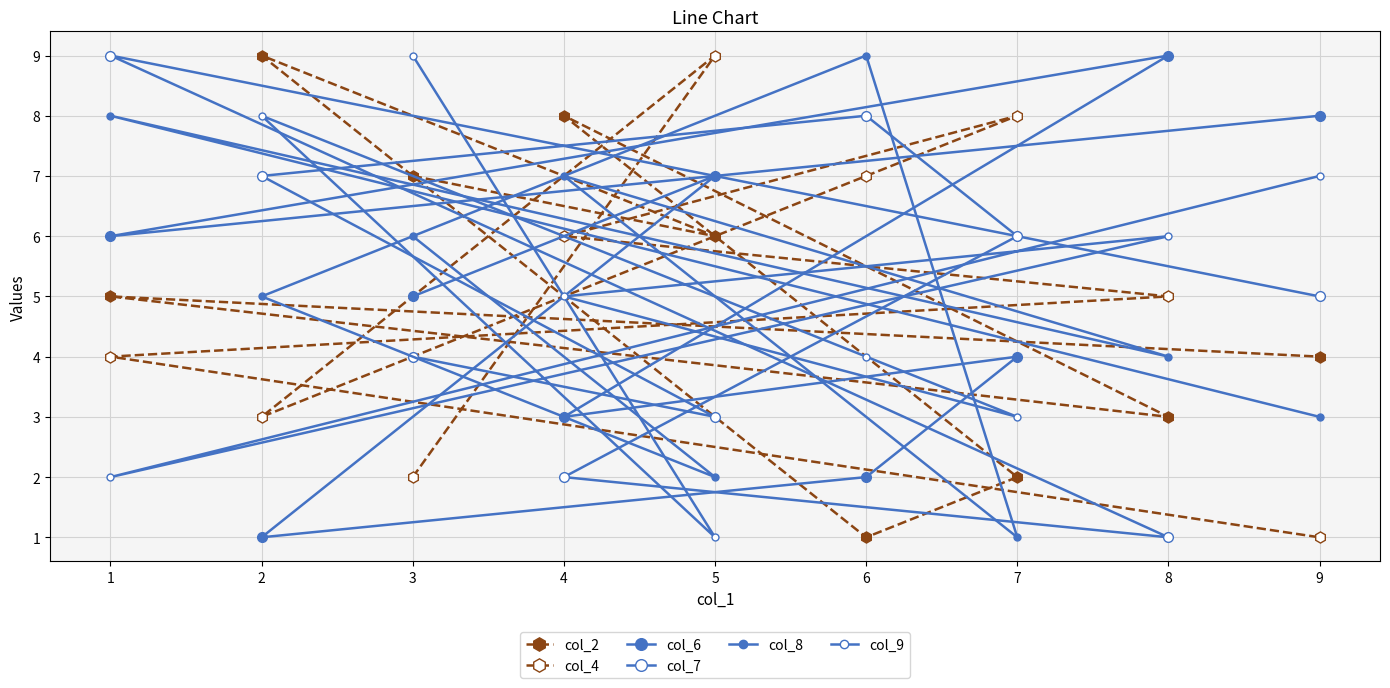

At which label is col_7 closest to 5?

9